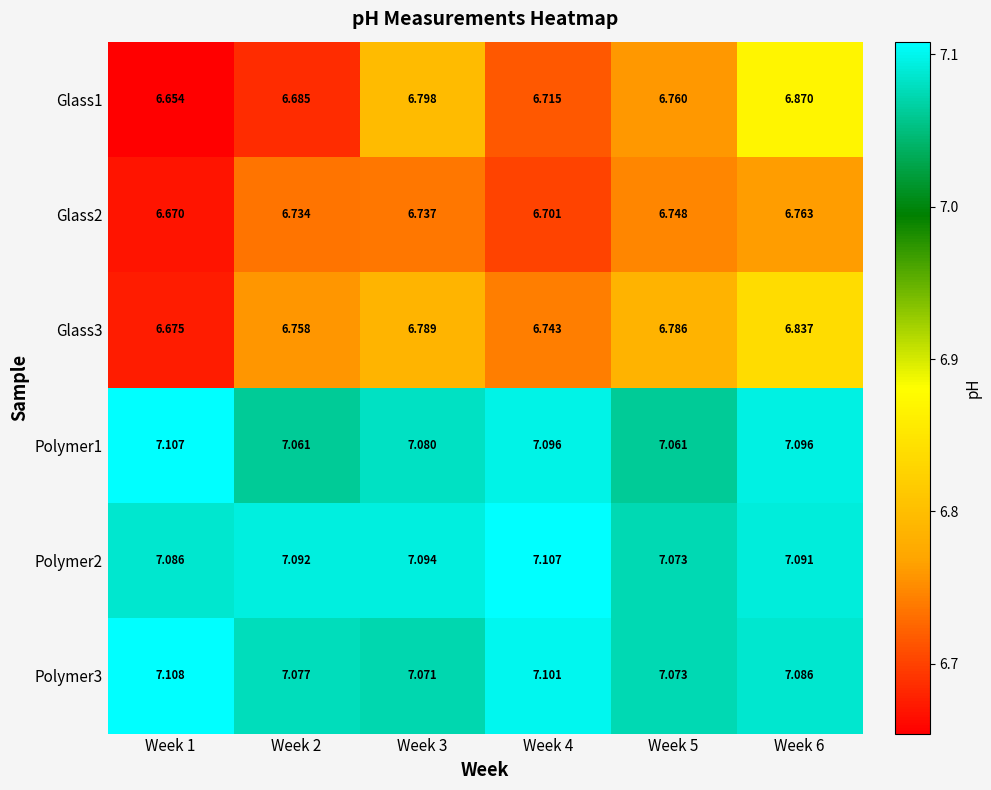

Is the value of Glass1 at Week 2 greater than the value of Glass2 at Week 2?

No